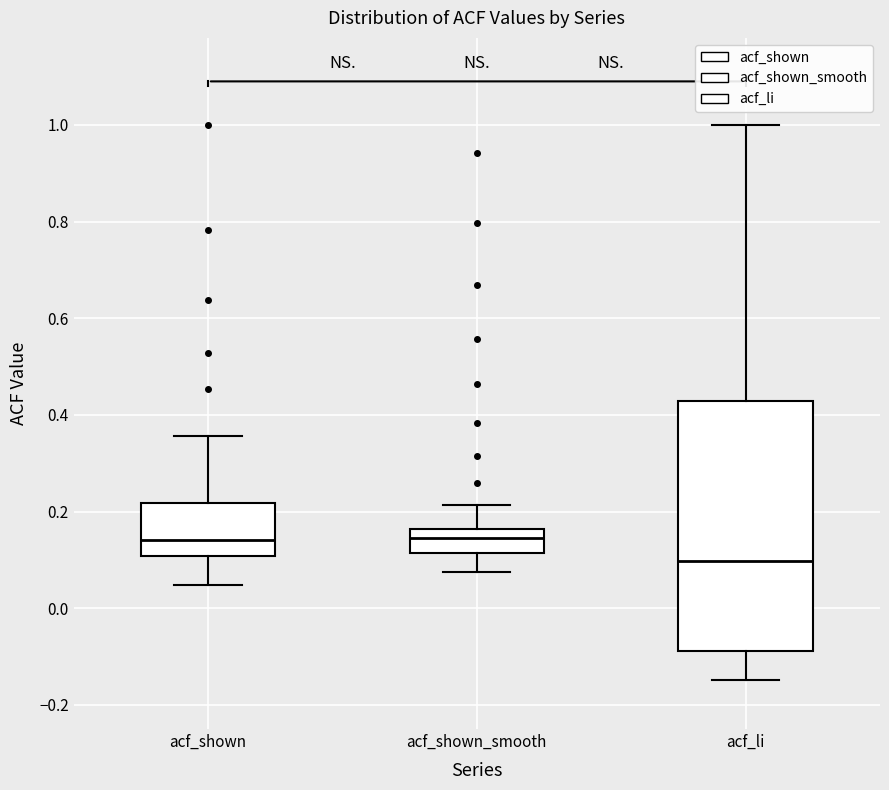

Reading left to right, read every box against the y-axis: the position of its median line, the range the box covers, and the ends of its whiskers. The values are not printed on the chart, so give them approximately, as read against the axis.

acf_shown: median 0.14, box 0.10 to 0.22, whiskers 0.04 to 0.36
acf_shown_smooth: median 0.14, box 0.12 to 0.16, whiskers 0.08 to 0.22
acf_li: median 0.10, box -0.08 to 0.42, whiskers -0.14 to 1.00